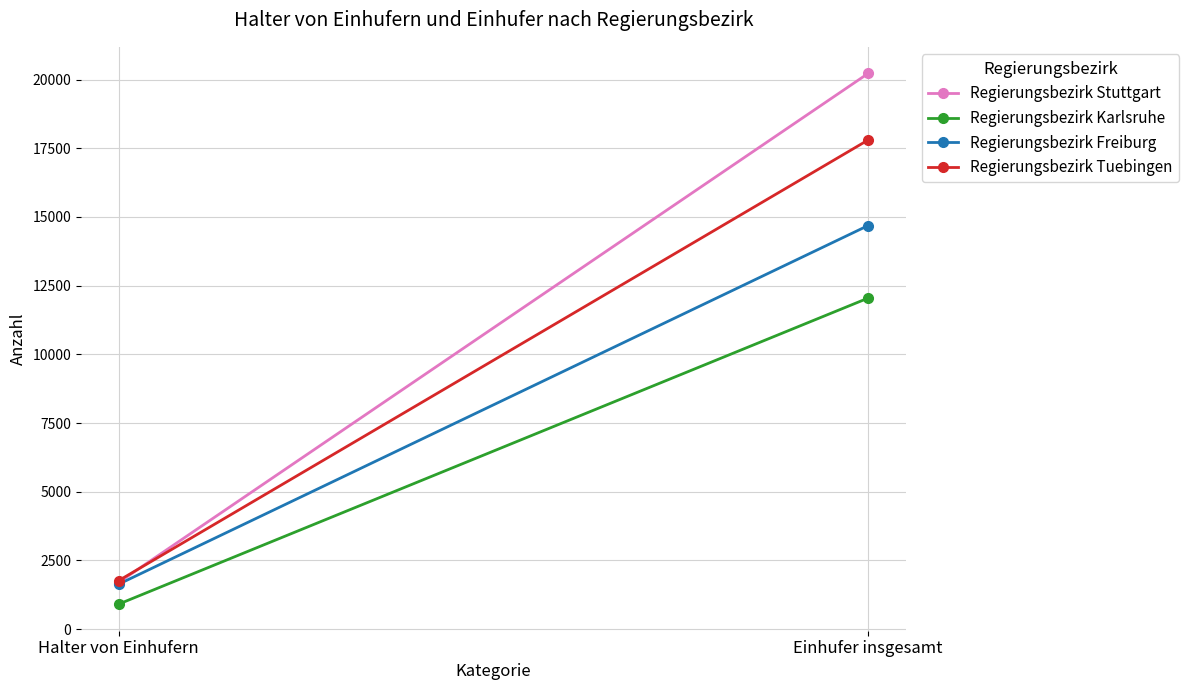

What is the difference between the highest and lowest values at Halter von Einhufern?

854